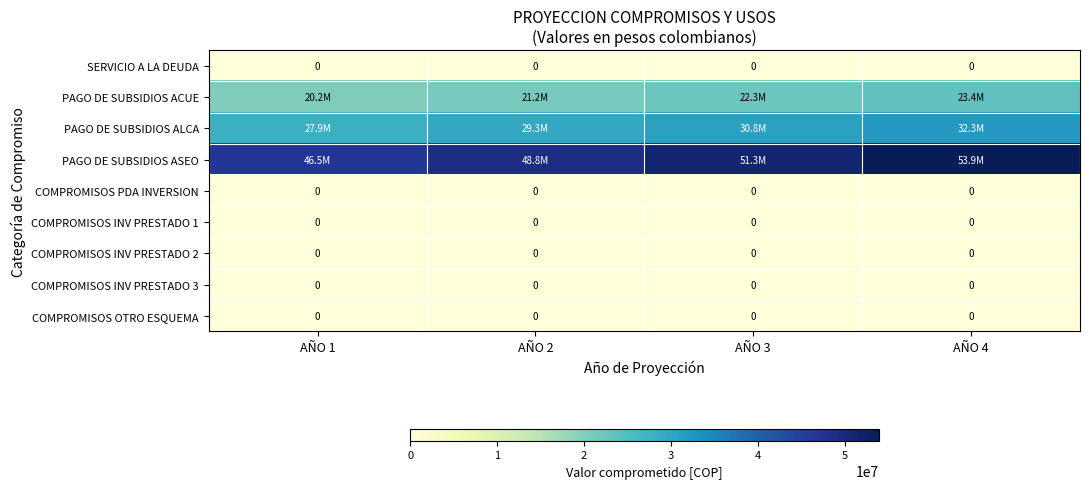

True or false: COMPROMISOS INV PRESTADO 3 has a value of 0 at AÑO 3.

True